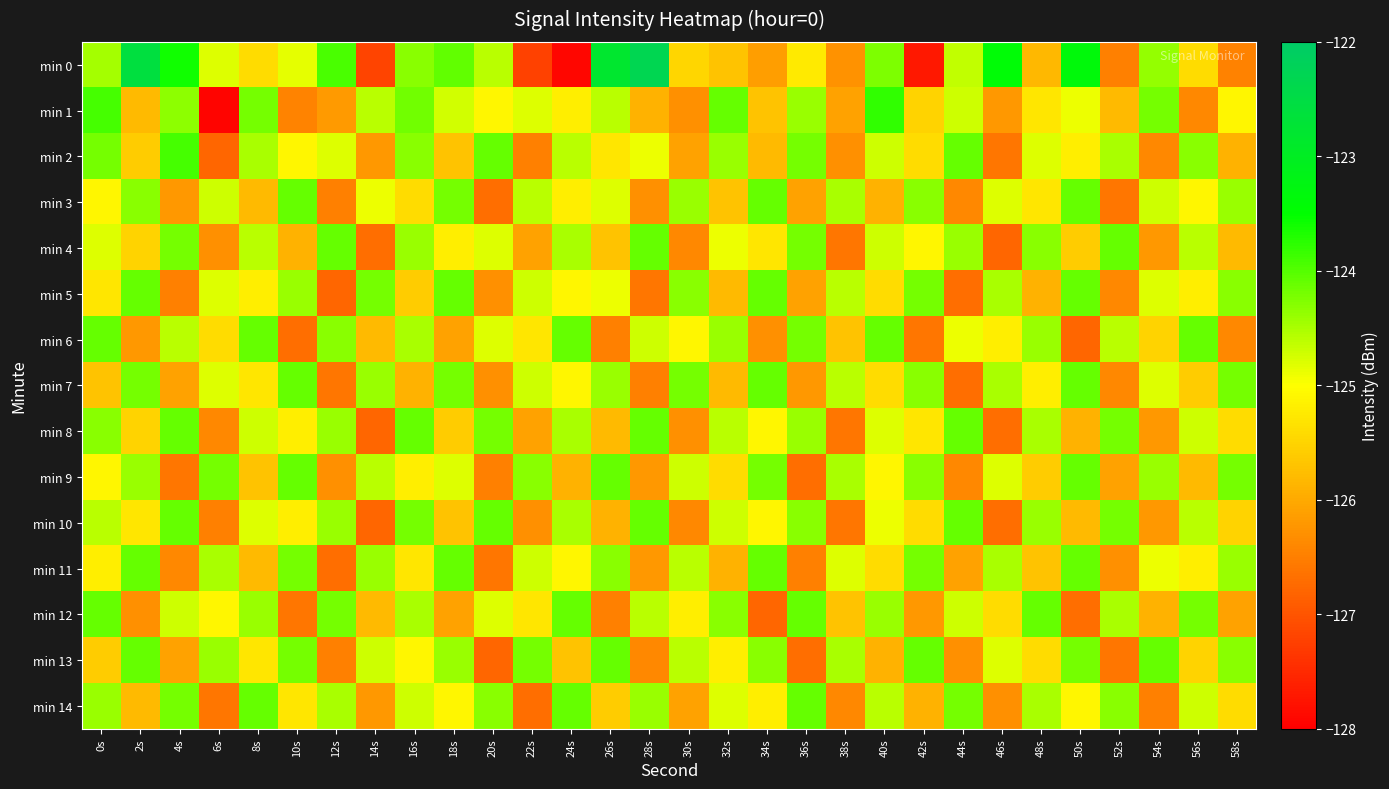

Rank the series by their maximum value, from lowest to highest.

min 3, min 4, min 5, min 6, min 7, min 8, min 9, min 10, min 11, min 12, min 13, min 14, min 2, min 1, min 0